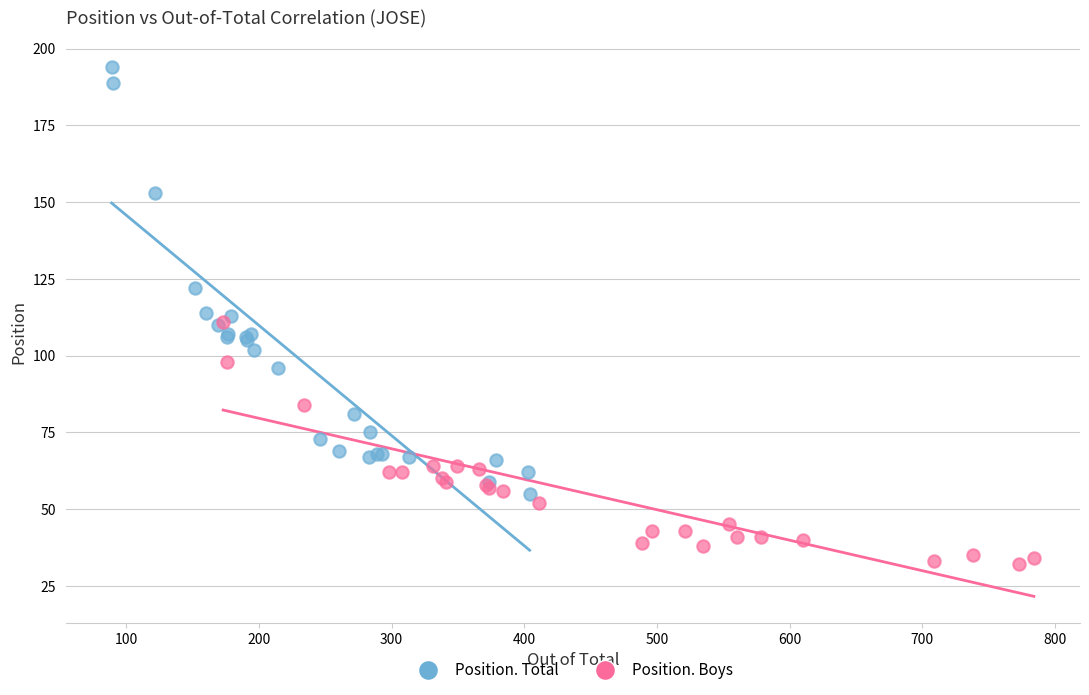

Which series contains the highest Y value?

Position. Total